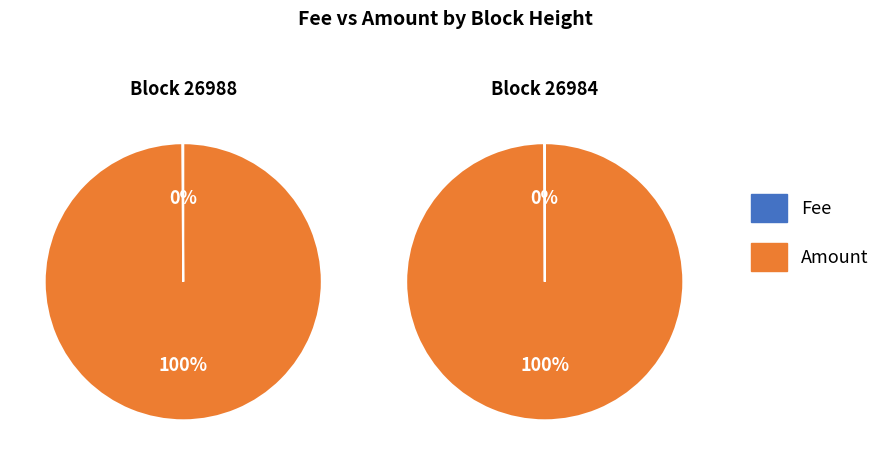

To the nearest percent, what is the average slice percentage?

50%